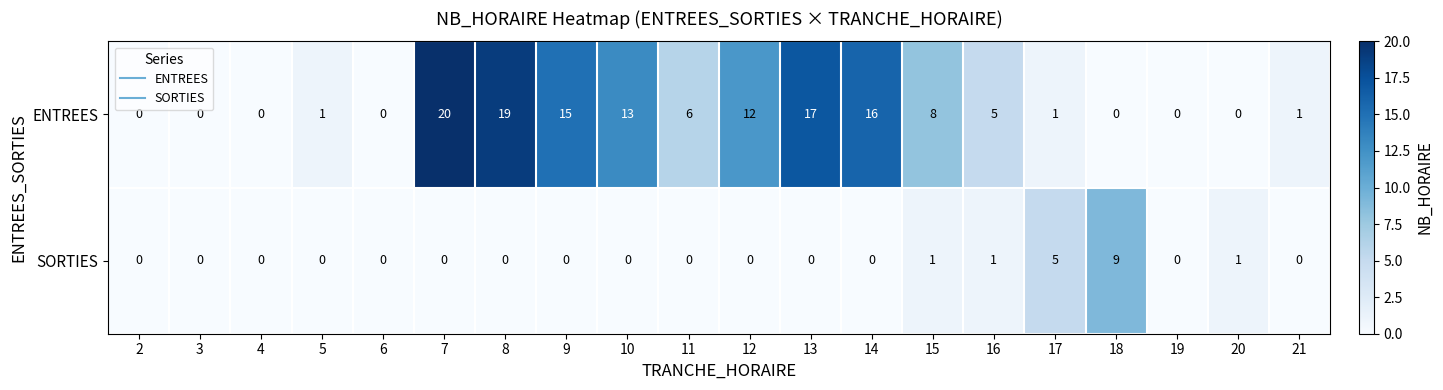

Which series has the widest spread of values?

ENTREES